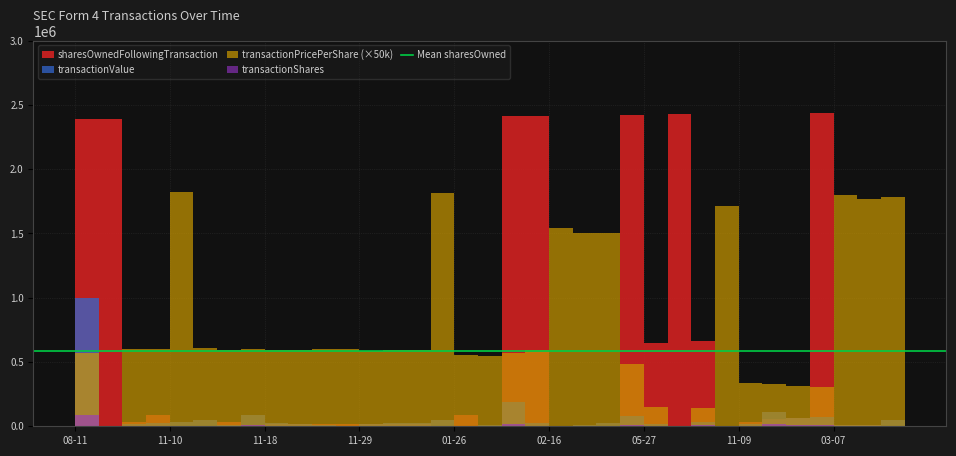

Between 2021-08-11 and 2022-11-18, which series saw the biggest shift?

sharesOwnedFollowingTransaction